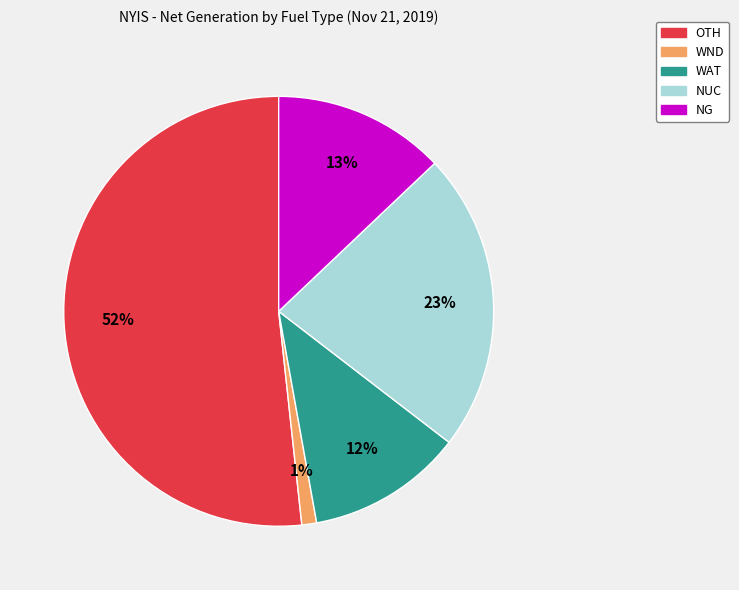

To the nearest percent, what is the average slice percentage?

20%